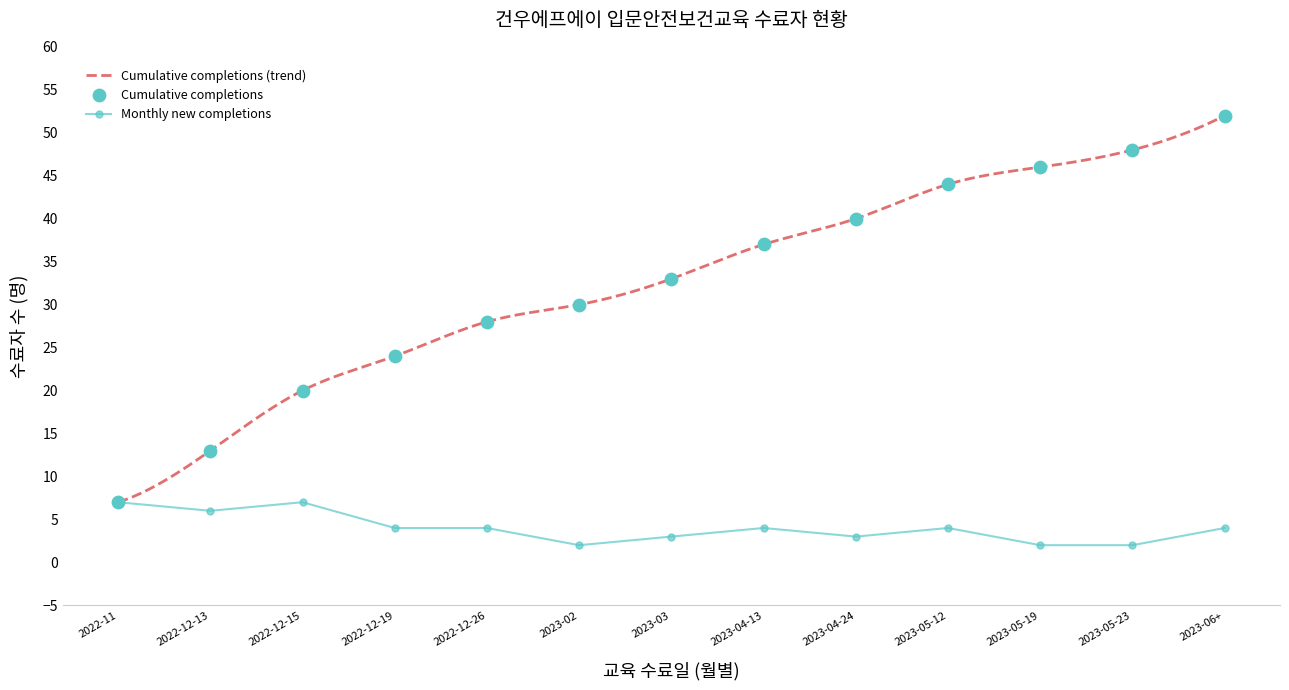

Which series reaches the minimum Y coordinate?

Monthly new completions